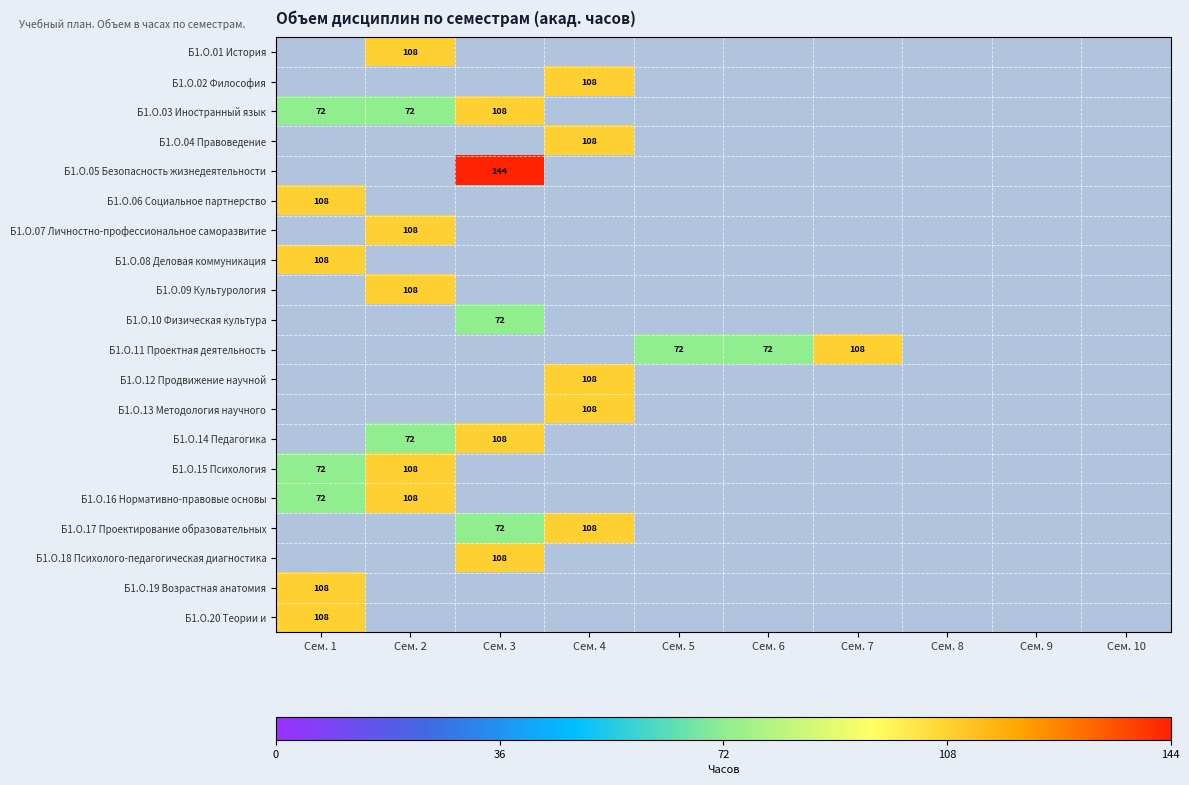

At which category is the sum across all series the highest?

Сем. 2